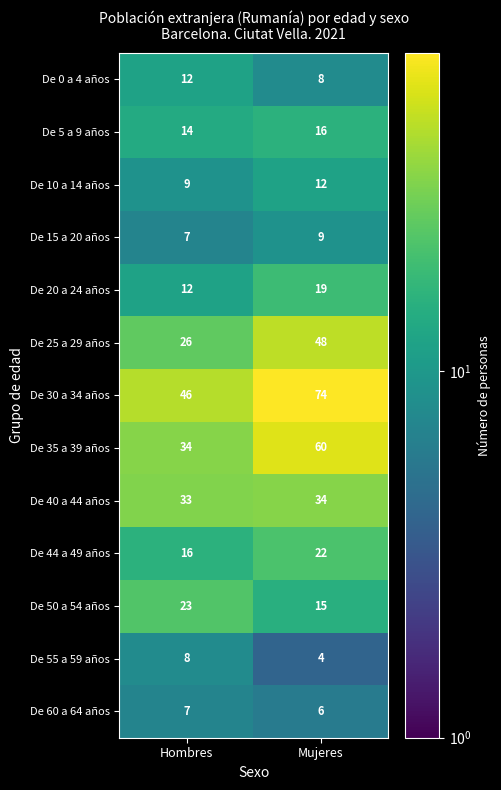

List the labels in order of De 25 a 29 años value, largest first.

Mujeres, Hombres